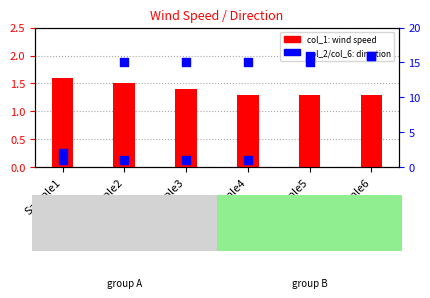

At how many categories does at least one series exceed 1?

6